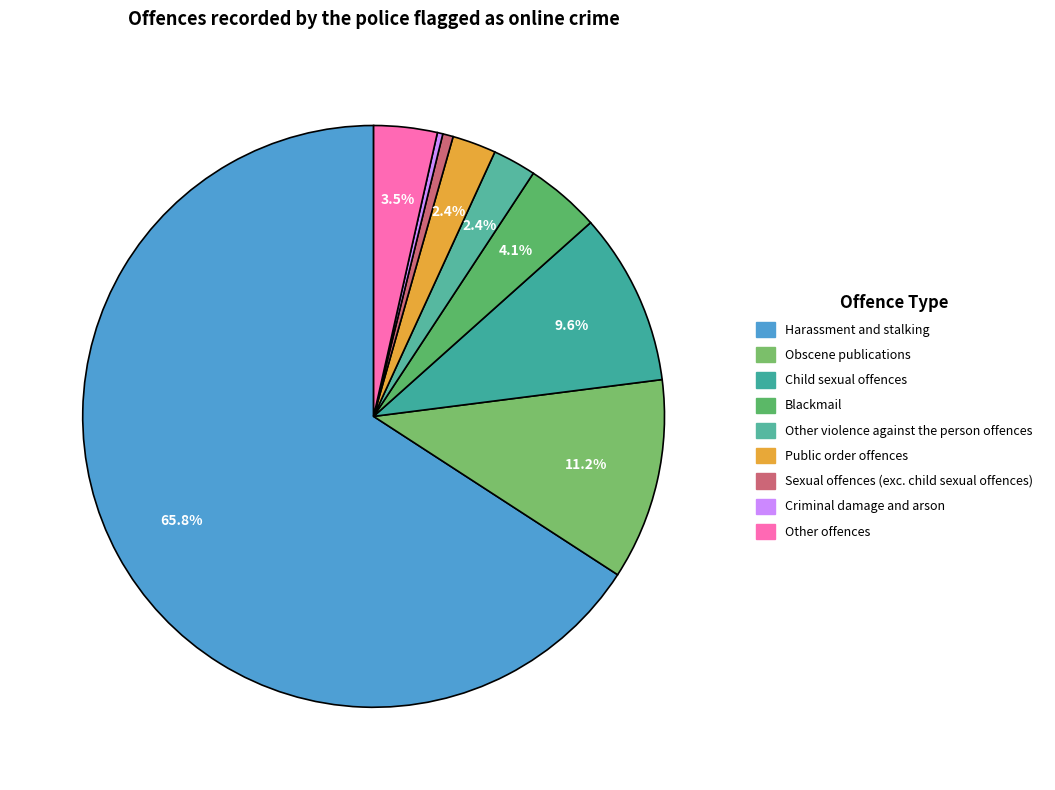

Do Criminal damage and arson and Public order offences together represent more than half of the pie?

No